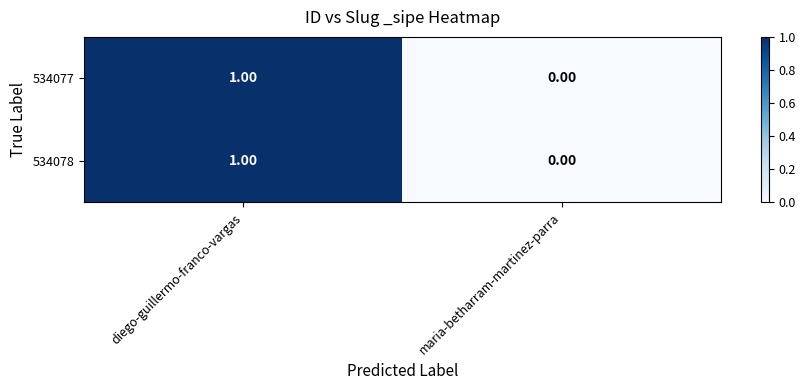

Rank the categories by 534078 value from highest to lowest.

diego-guillermo-franco-vargas, maria-betharram-martinez-parra